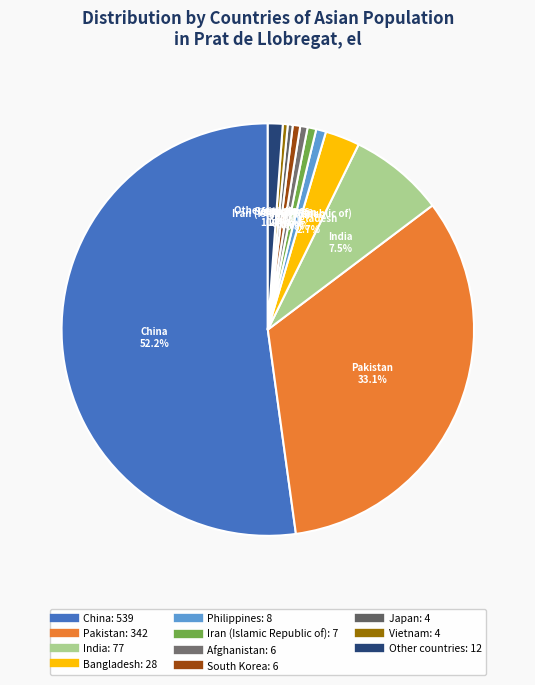

How many segments does this pie chart have?

11